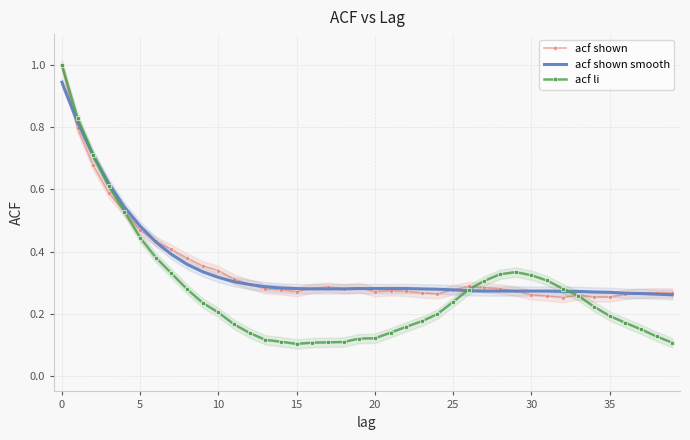

At 12, list the series in order from largest to smallest.

acf shown, acf shown smooth, acf li